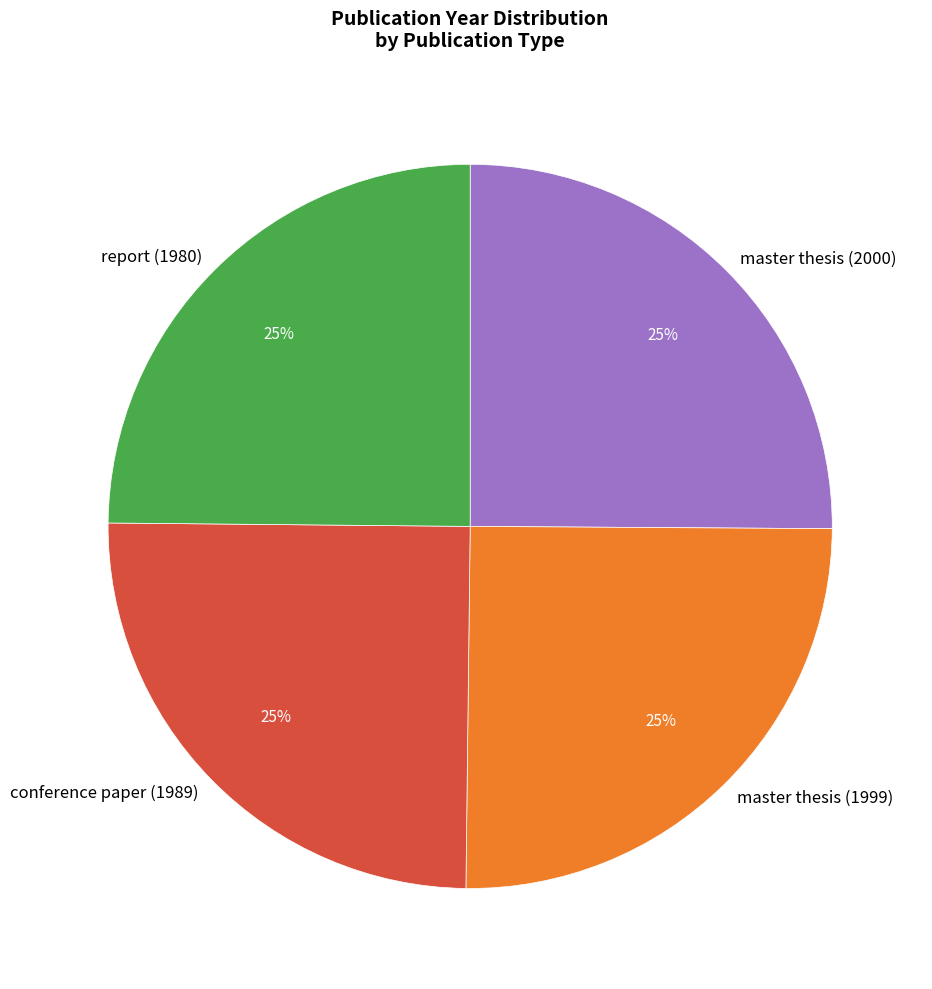

The master thesis (1999) slice represents 32% of the pie. True or false?

False